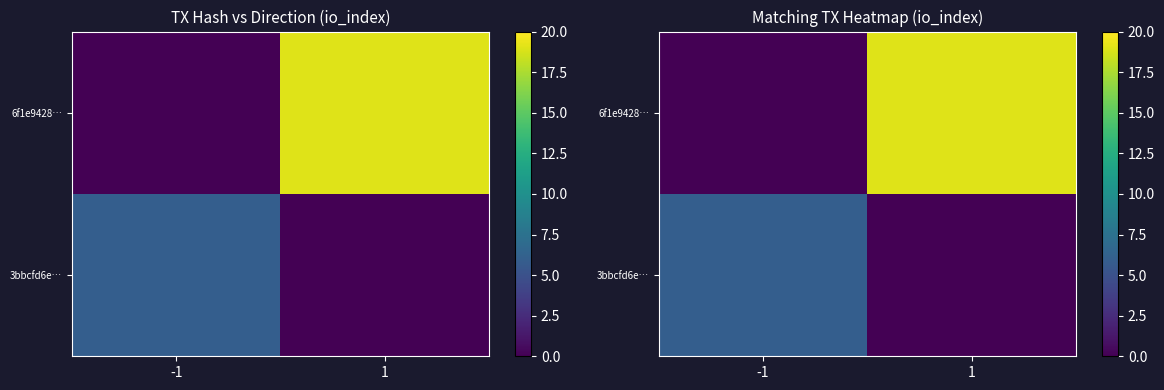

What is the average value of the 6f1e9428… series?

10